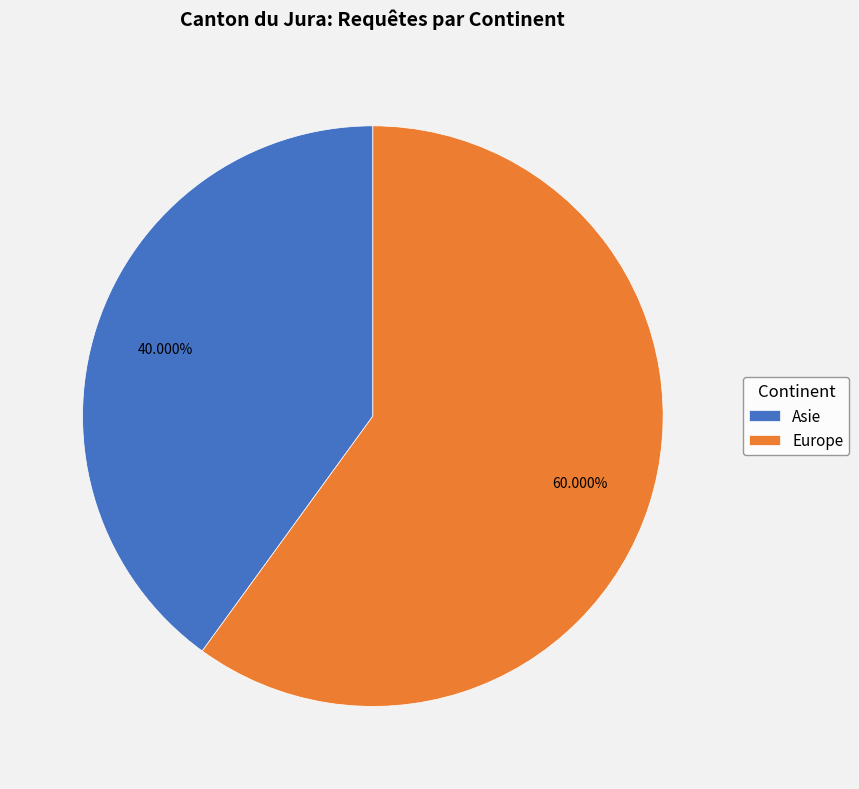

To the nearest percent, what percentage of the pie is Asie?

40%